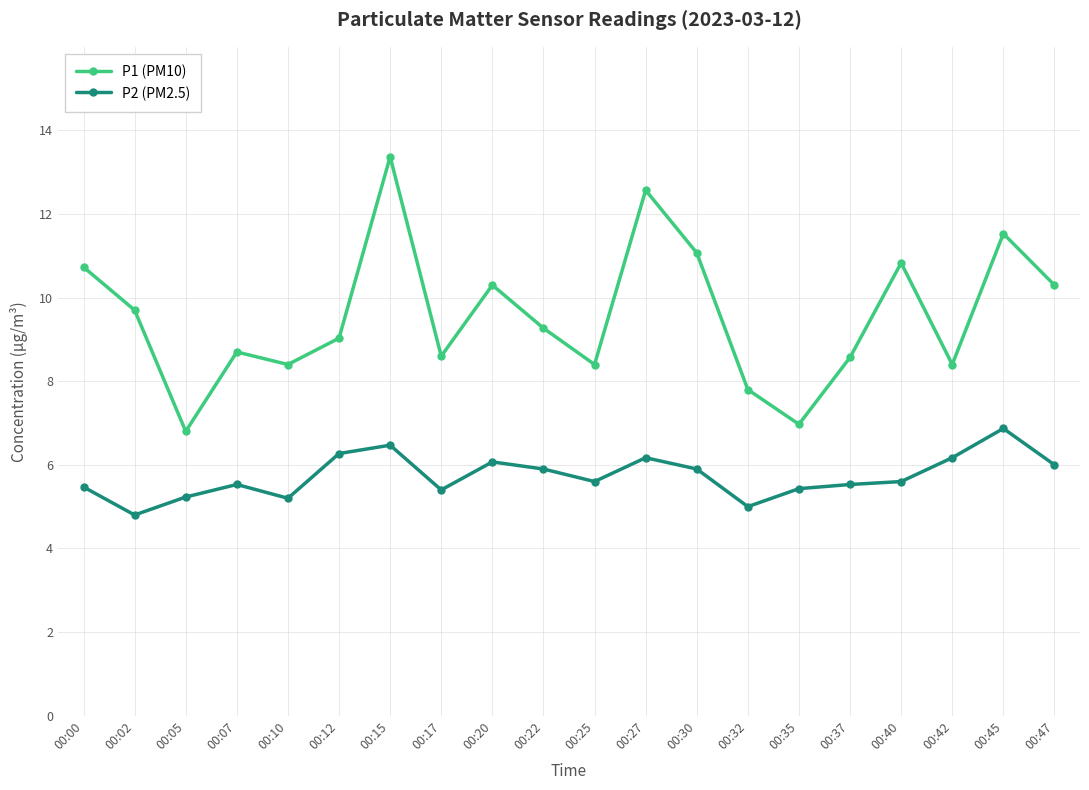

Is this an area chart (filled region under the line)?

No